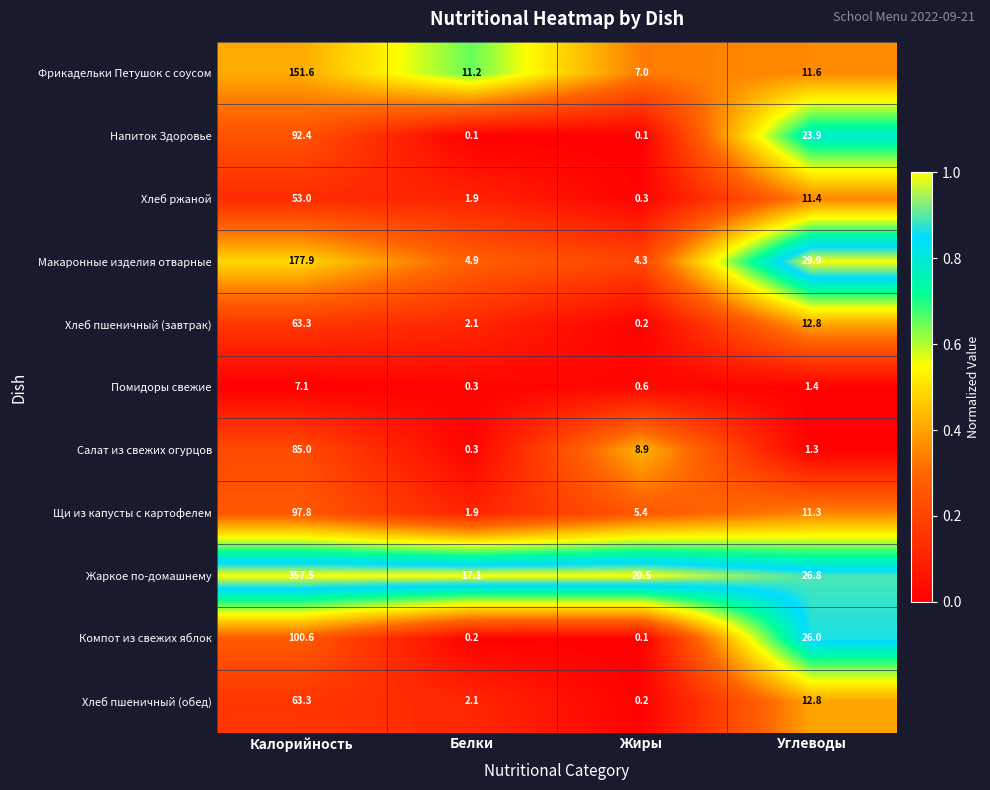

What value does the Макаронные изделия отварные series have at Жиры?

4.3